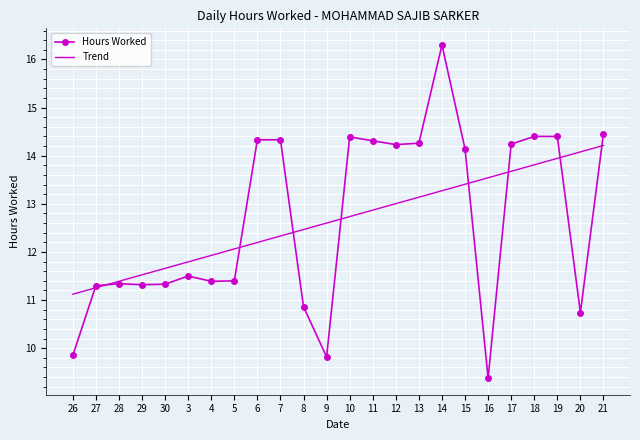

Rank the categories by Trend value from highest to lowest.

21, 20, 19, 18, 17, 16, 15, 14, 13, 12, 11, 10, 9, 8, 7, 6, 5, 4, 3, 30, 29, 28, 27, 26